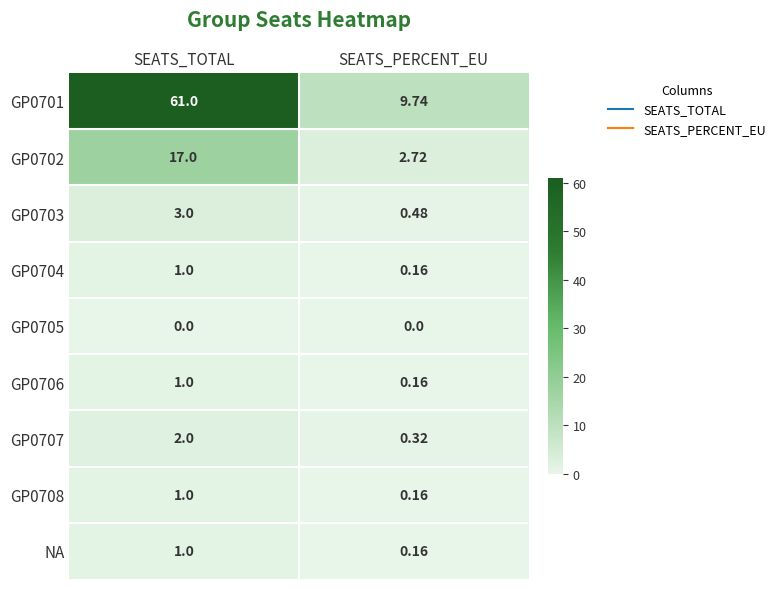

How many data points does each series have?

2